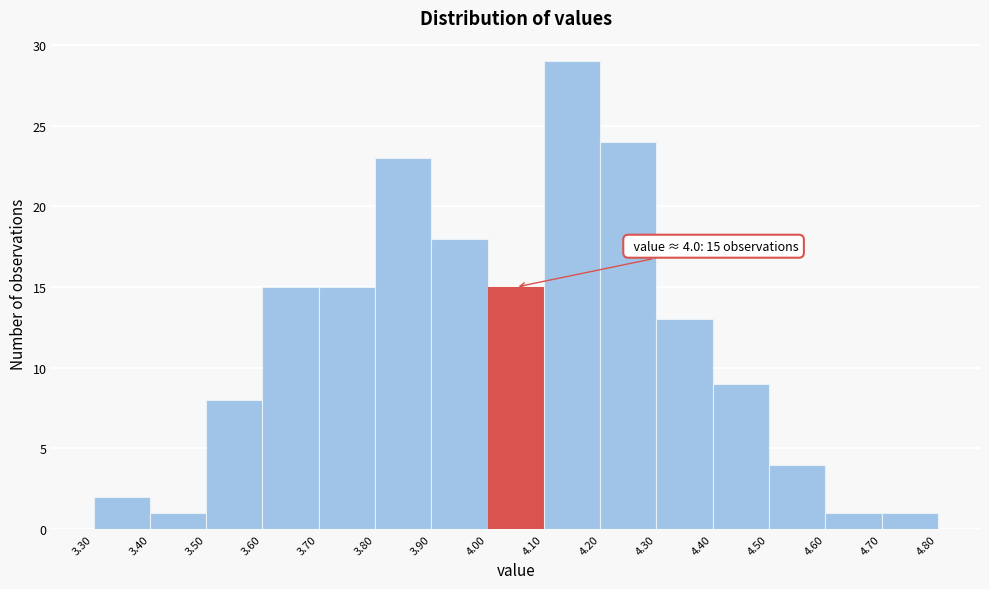

Over which range of the x-axis is the bar tallest?

4.10 to 4.20